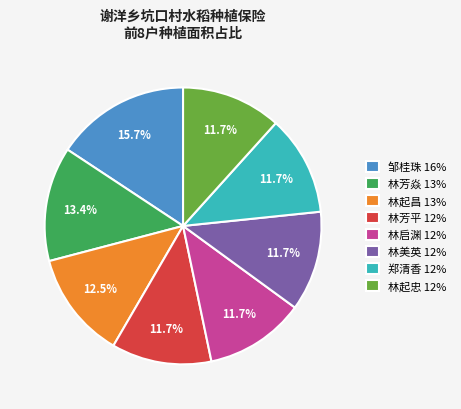

Combined, what portion of the pie is 林起昌 13% and 林起忠 12%?

24.2%